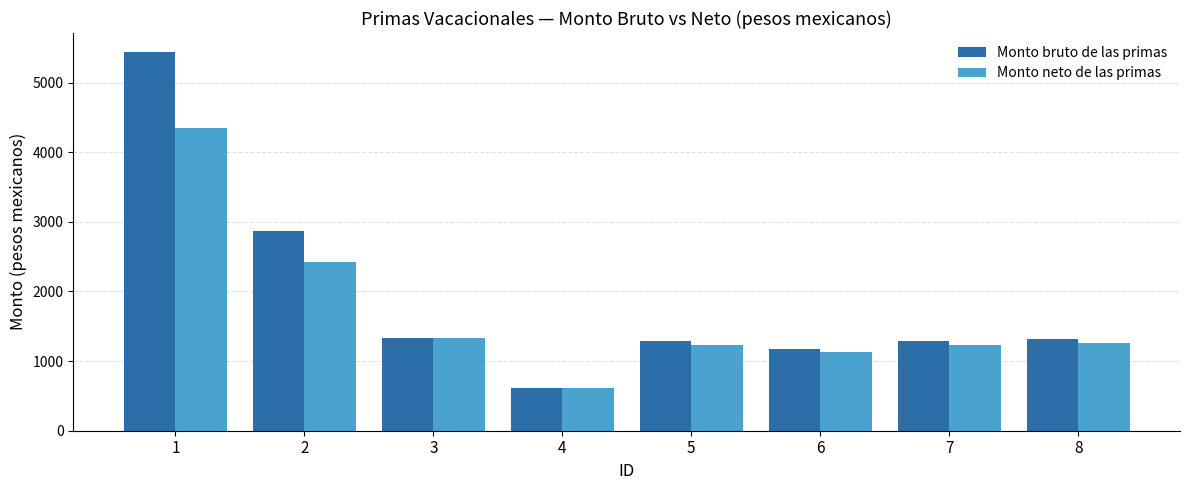

What is the value of the Monto neto de las primas bar at the 7th from the left?

1237.2